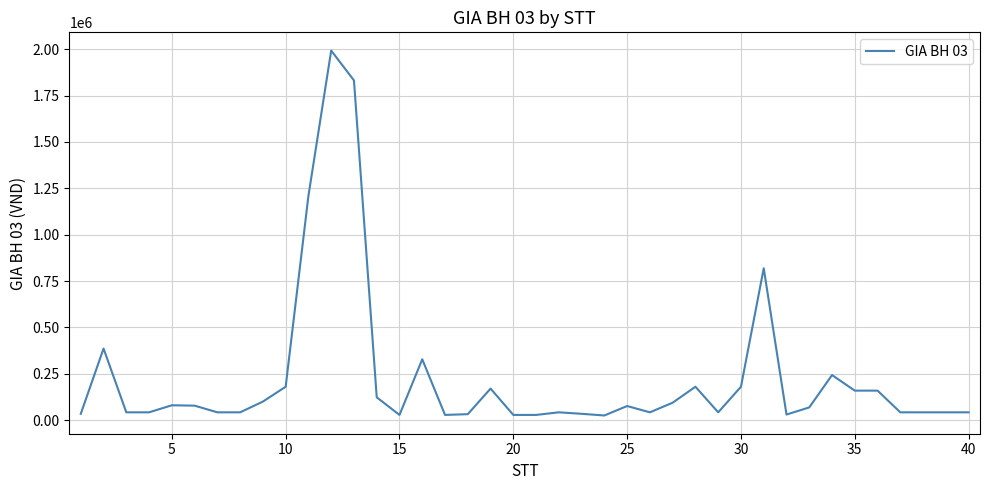

What is the greatest value displayed?

1993000